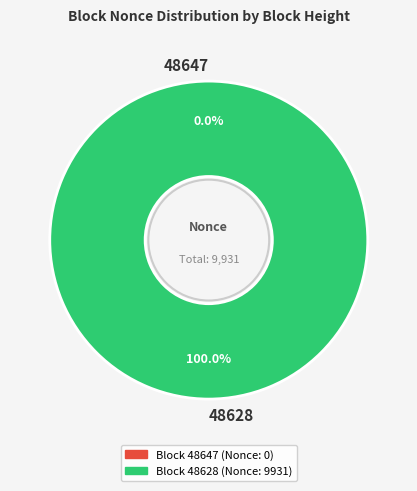

The 48647 slice represents 1% of the pie. True or false?

False